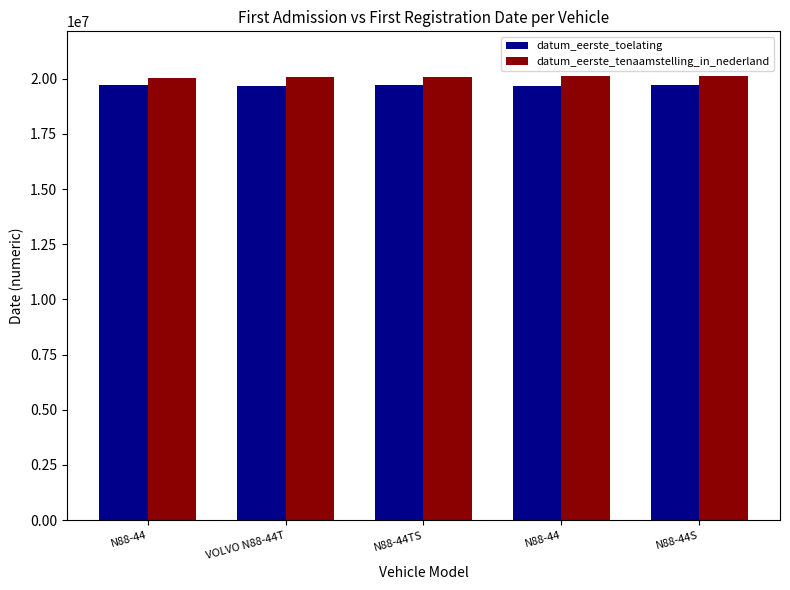

Which series has the largest total across all categories?

datum_eerste_tenaamstelling_in_nederland